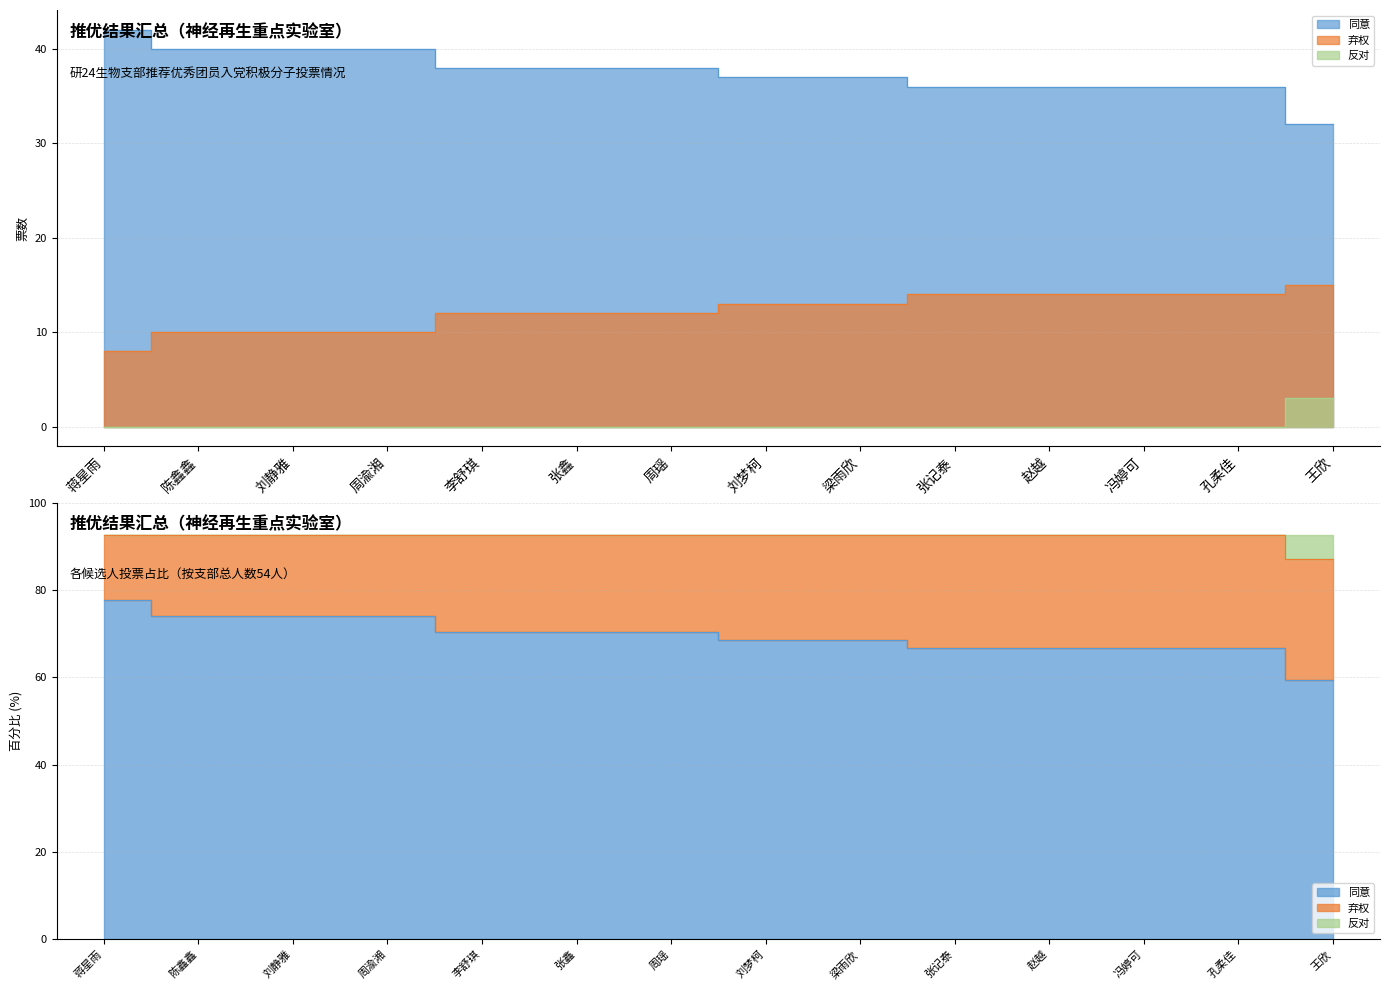

True or false: 反对 and 弃权 intersect in this chart.

False